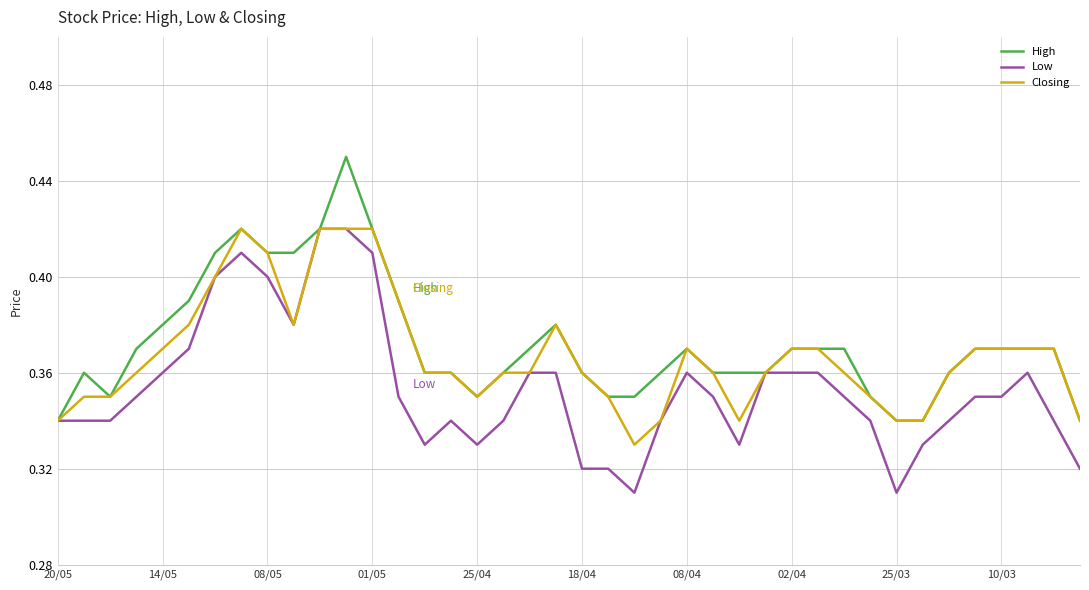

The Low series shows 0.1 at 01/05. True or false?

False